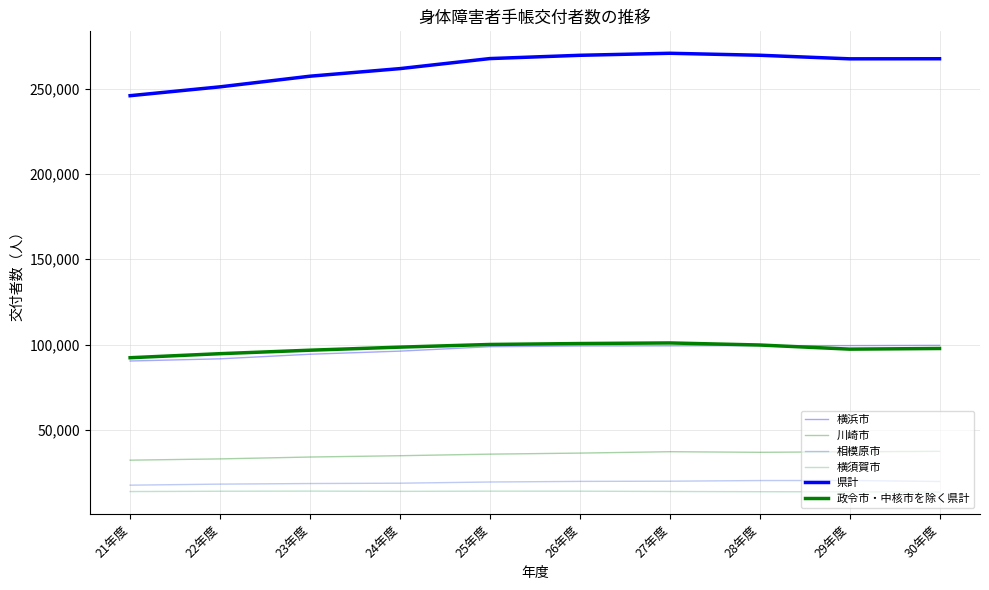

Does the chart have visible grid lines?

Yes